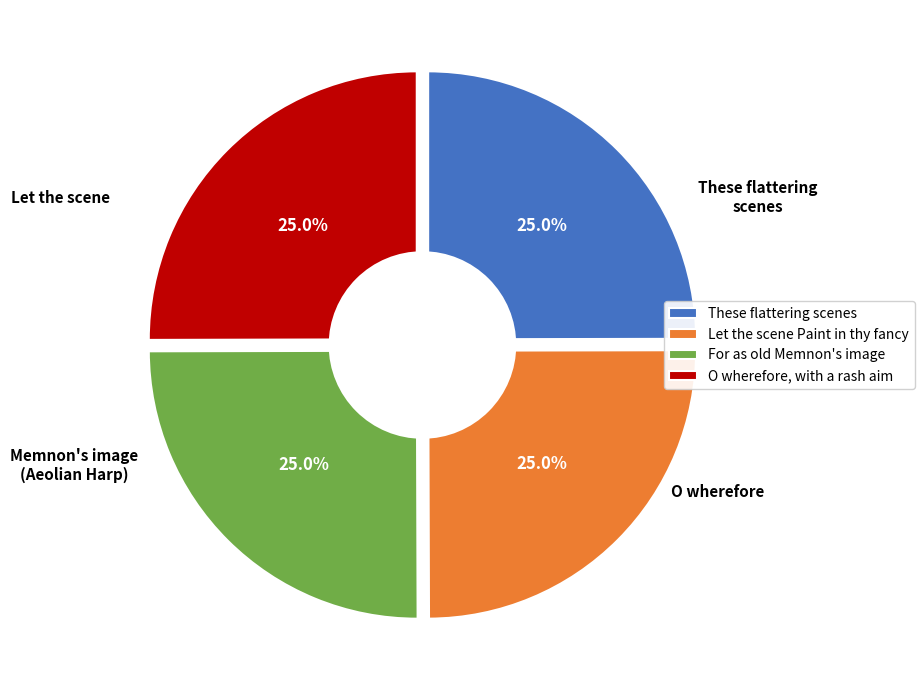

Which slice is the smallest?

These flattering scenes